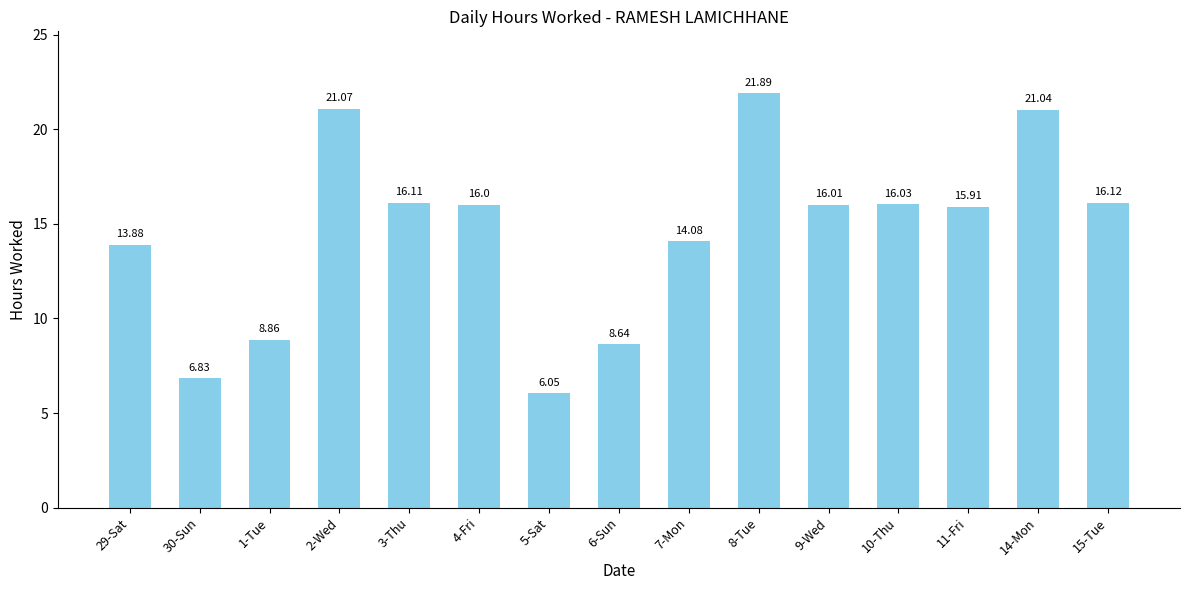

The value at 8-Tue is 21.9. True or false?

True